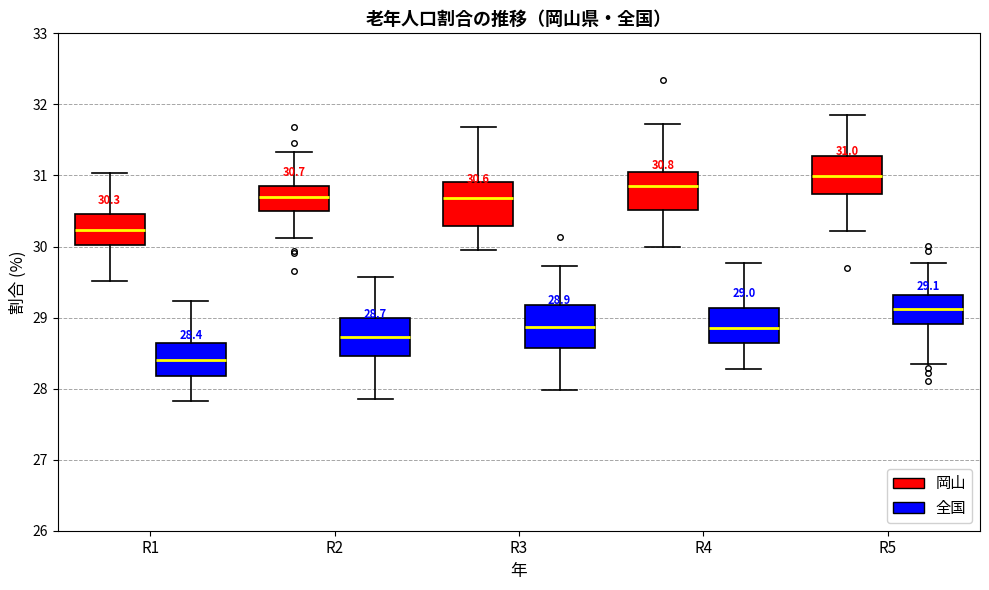

Which box has the lowest median line?

R1 (全国)